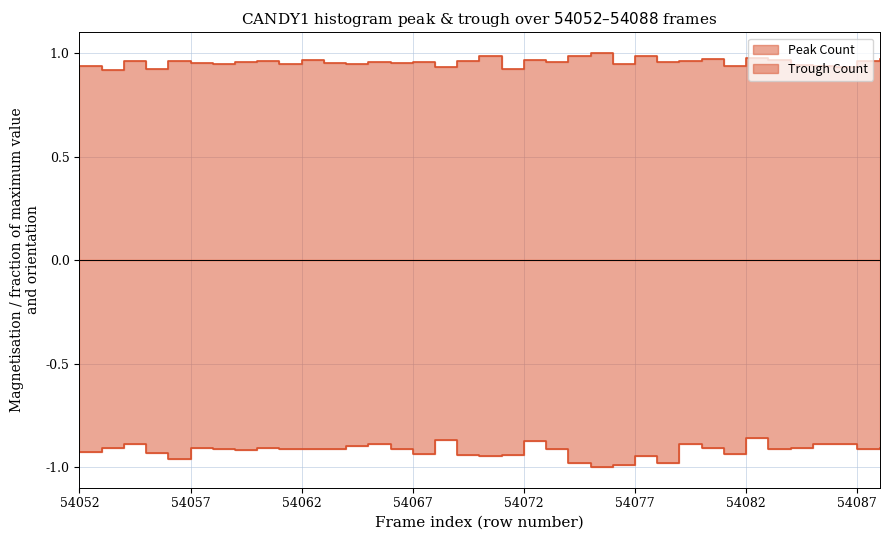

How many values are between 0 and 1?

37